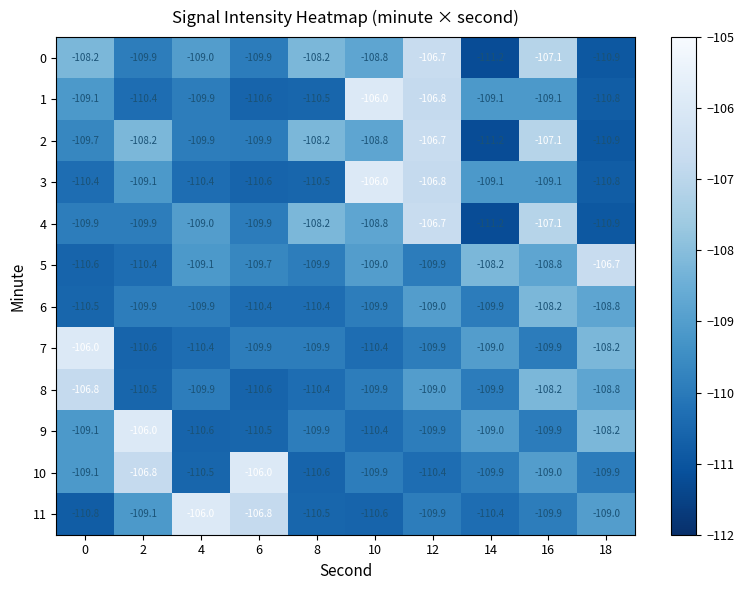

Which category has the lowest value in the 8 series?

6